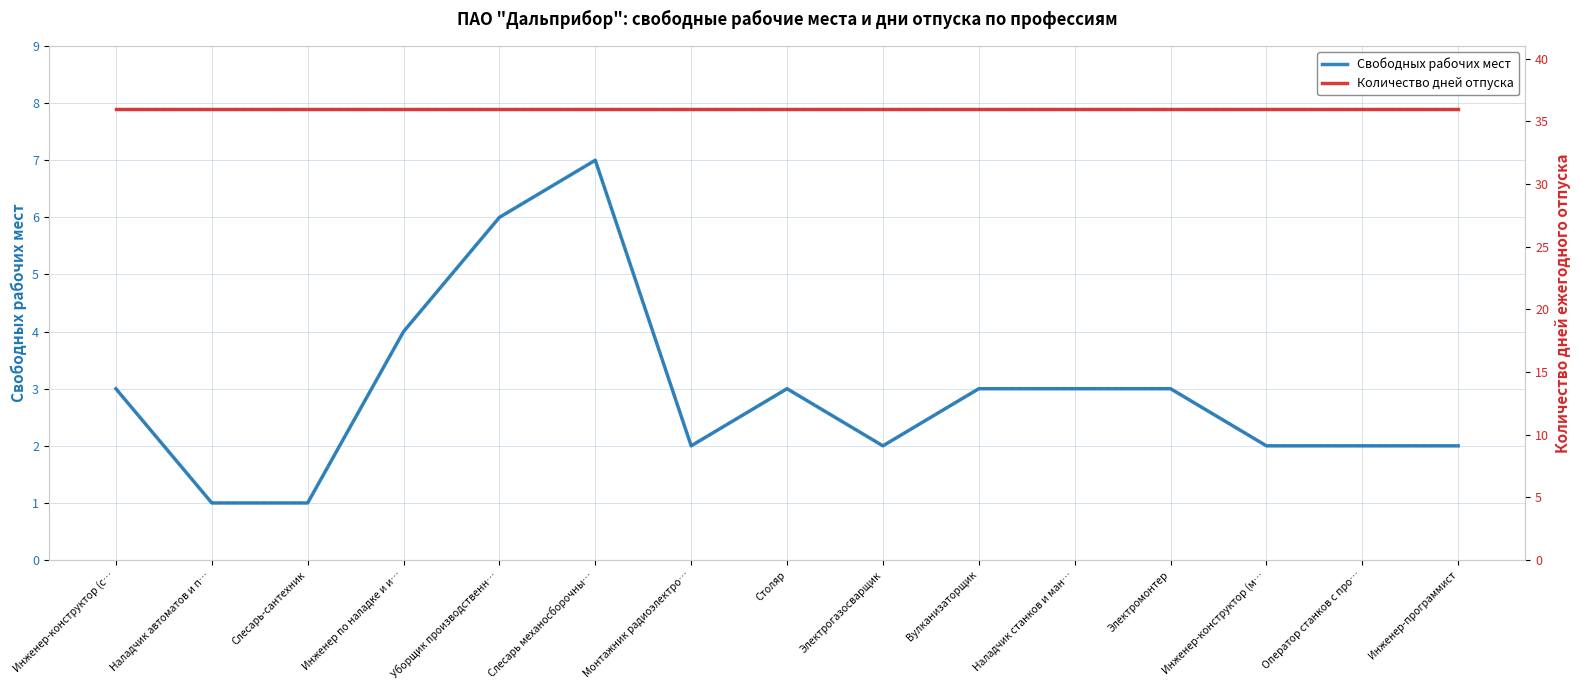

Reading left to right, extract all data points from this chart.

Свободных рабочих мест (дневные): Инженер-конструктор (с…=3	Наладчик автоматов и п…=1	Слесарь-сантехник=1	Инженер по наладке и и…=4	Уборщик производственн…=6	Слесарь механосборочны…=7	Монтажник радиоэлектро…=2	Столяр=3	Электрогазосварщик=2	Вулканизаторщик=3	Наладчик станков и ман…=3	Электромонтер=3	Инженер-конструктор (м…=2	Оператор станков с про…=2	Инженер-программист=2
Свободных рабочих мест: Инженер-конструктор (с…=3	Наладчик автоматов и п…=1	Слесарь-сантехник=1	Инженер по наладке и и…=4	Уборщик производственн…=6	Слесарь механосборочны…=7	Монтажник радиоэлектро…=2	Столяр=3	Электрогазосварщик=2	Вулканизаторщик=3	Наладчик станков и ман…=3	Электромонтер=3	Инженер-конструктор (м…=2	Оператор станков с про…=2	Инженер-программист=2
Дней отпуска (дневные): Инженер-конструктор (с…=36	Наладчик автоматов и п…=36	Слесарь-сантехник=36	Инженер по наладке и и…=36	Уборщик производственн…=36	Слесарь механосборочны…=36	Монтажник радиоэлектро…=36	Столяр=36	Электрогазосварщик=36	Вулканизаторщик=36	Наладчик станков и ман…=36	Электромонтер=36	Инженер-конструктор (м…=36	Оператор станков с про…=36	Инженер-программист=36
Количество дней отпуска: Инженер-конструктор (с…=36	Наладчик автоматов и п…=36	Слесарь-сантехник=36	Инженер по наладке и и…=36	Уборщик производственн…=36	Слесарь механосборочны…=36	Монтажник радиоэлектро…=36	Столяр=36	Электрогазосварщик=36	Вулканизаторщик=36	Наладчик станков и ман…=36	Электромонтер=36	Инженер-конструктор (м…=36	Оператор станков с про…=36	Инженер-программист=36